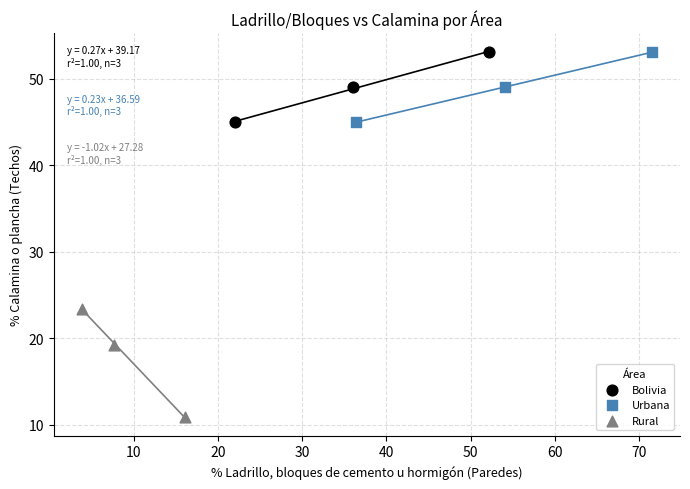

What are all the series names shown in the legend?

Bolivia, Urbana, Rural